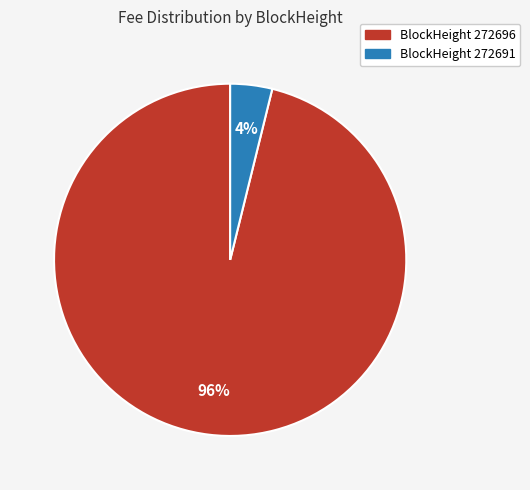

Does any single category account for the majority?

Yes